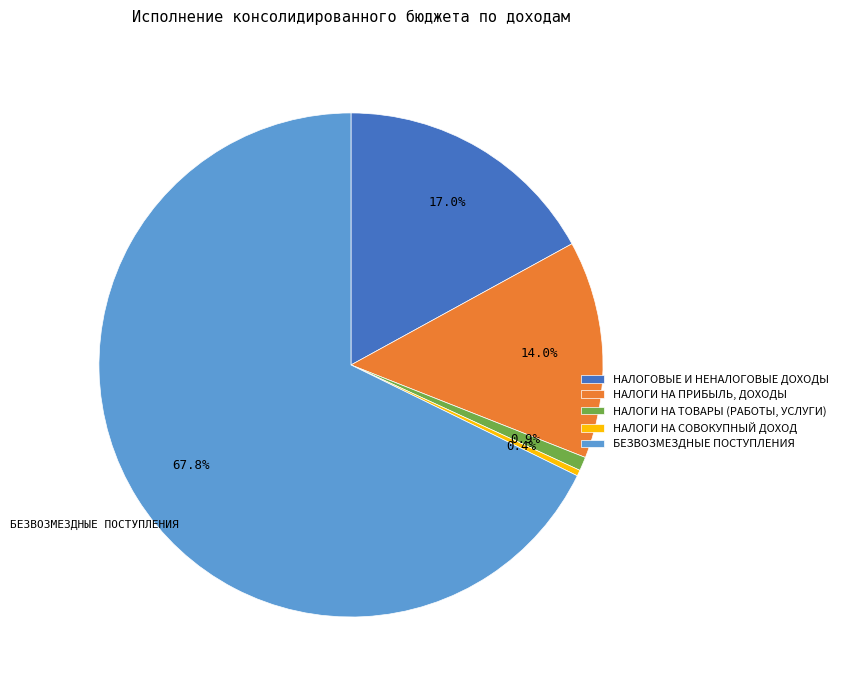

How many segments does this pie chart have?

5